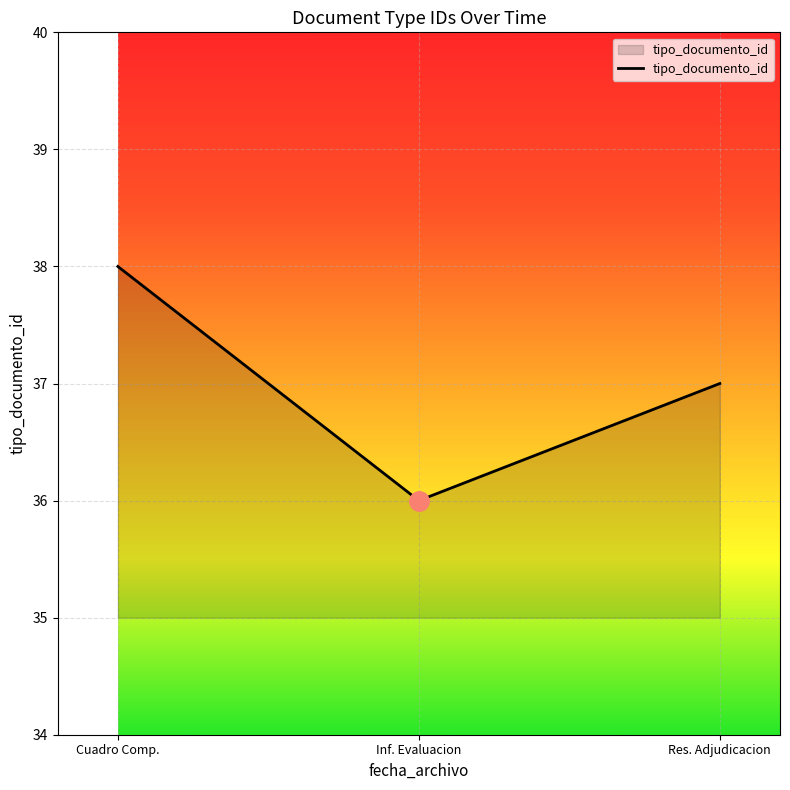

The chart shows a value of 51 at Res. Adjudicacion. True or false?

False